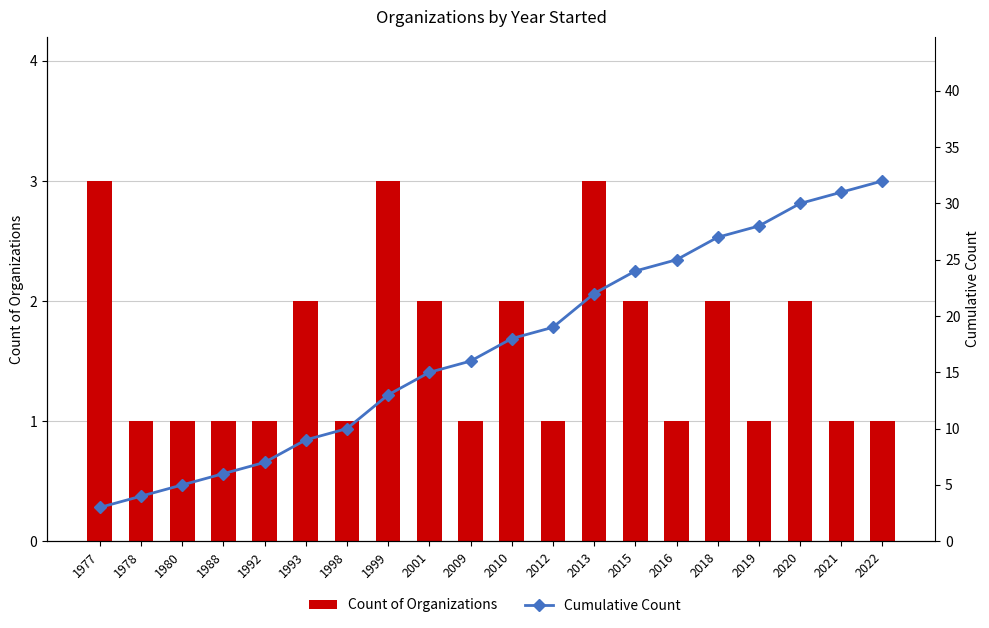

What is the difference between the second highest and minimum values in the Cumulative Count series?

28